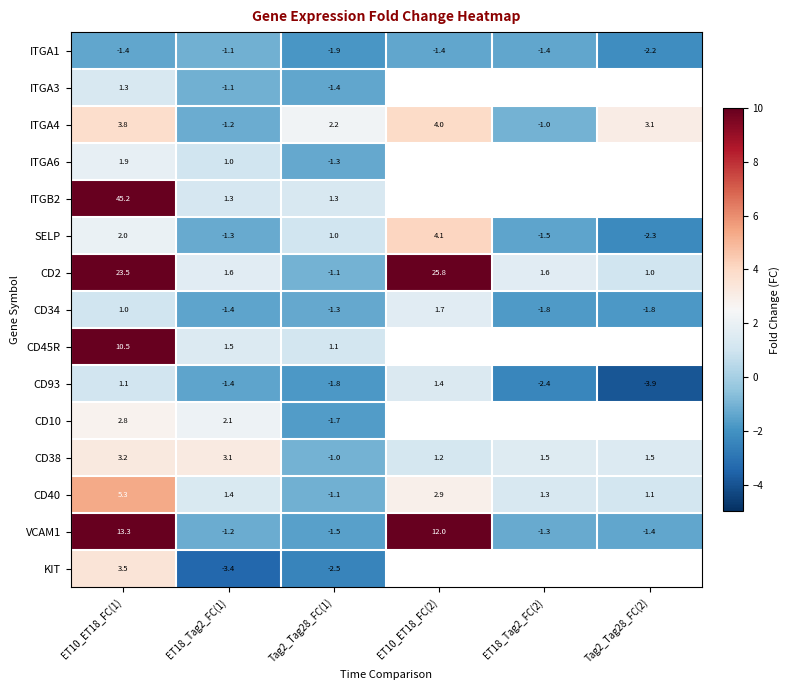

Which category has the highest value across all series?

ET10_ET18_FC(1)